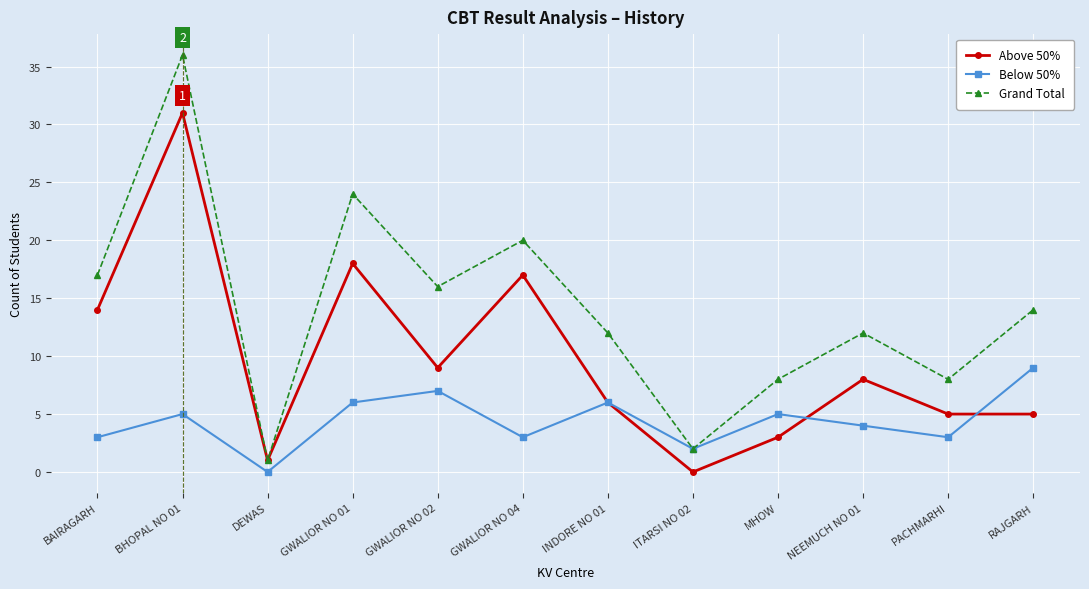

What is the total value across all series at RAJGARH?

28